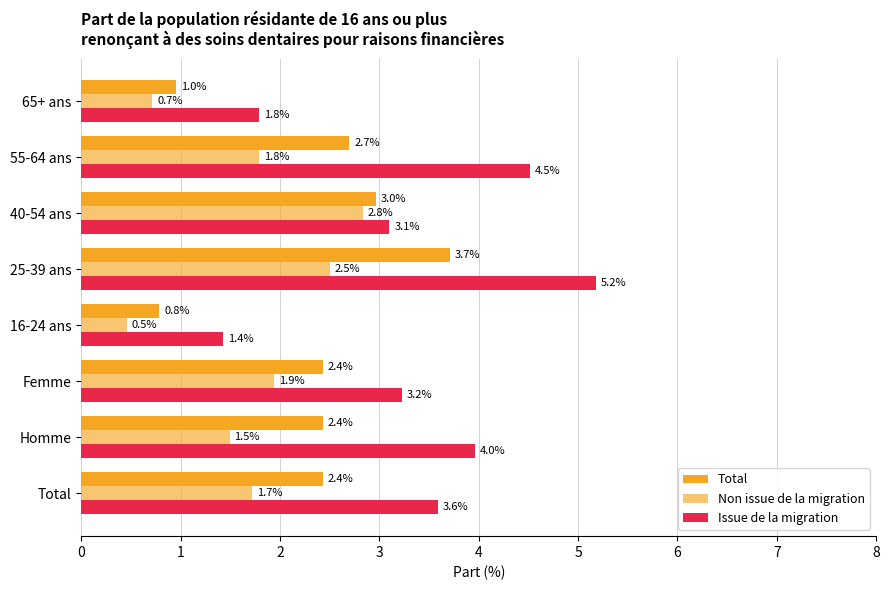

How many data points in Non issue de la migration are less than 1?

2